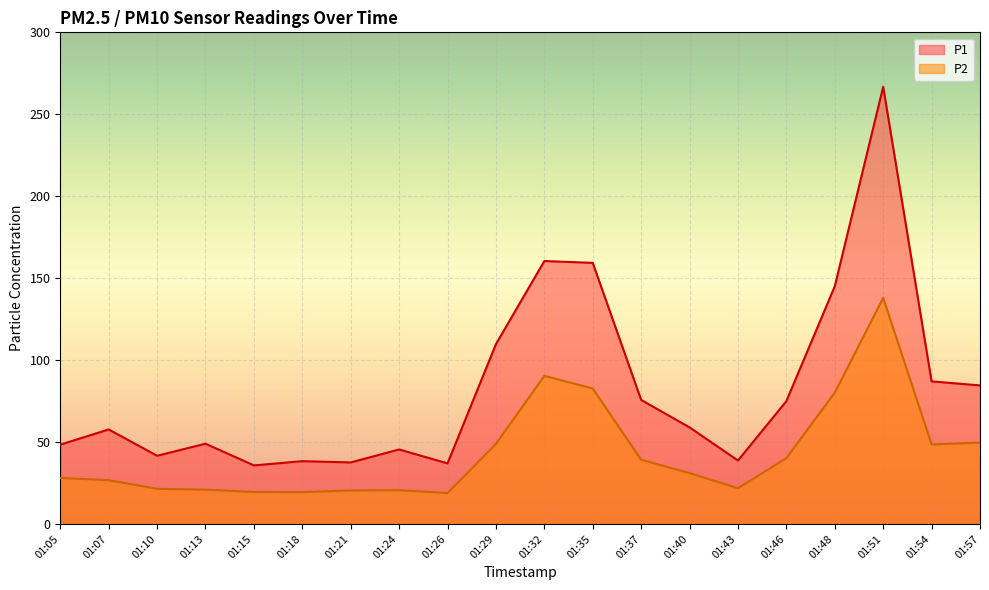

In P2, how many points are higher than both neighbors (excluding endpoints)?

3